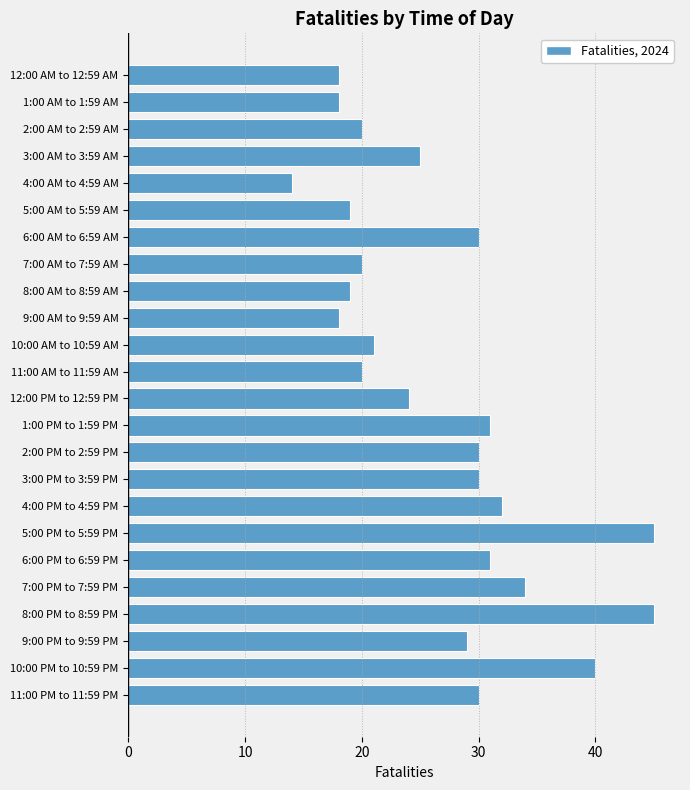

Reading top to bottom, list all the values displayed in this chart.

12:00 AM to 12:59 AM=18	1:00 AM to 1:59 AM=18	2:00 AM to 2:59 AM=20	3:00 AM to 3:59 AM=25	4:00 AM to 4:59 AM=14	5:00 AM to 5:59 AM=19	6:00 AM to 6:59 AM=30	7:00 AM to 7:59 AM=20	8:00 AM to 8:59 AM=19	9:00 AM to 9:59 AM=18	10:00 AM to 10:59 AM=21	11:00 AM to 11:59 AM=20	12:00 PM to 12:59 PM=24	1:00 PM to 1:59 PM=31	2:00 PM to 2:59 PM=30	3:00 PM to 3:59 PM=30	4:00 PM to 4:59 PM=32	5:00 PM to 5:59 PM=45	6:00 PM to 6:59 PM=31	7:00 PM to 7:59 PM=34	8:00 PM to 8:59 PM=45	9:00 PM to 9:59 PM=29	10:00 PM to 10:59 PM=40	11:00 PM to 11:59 PM=30